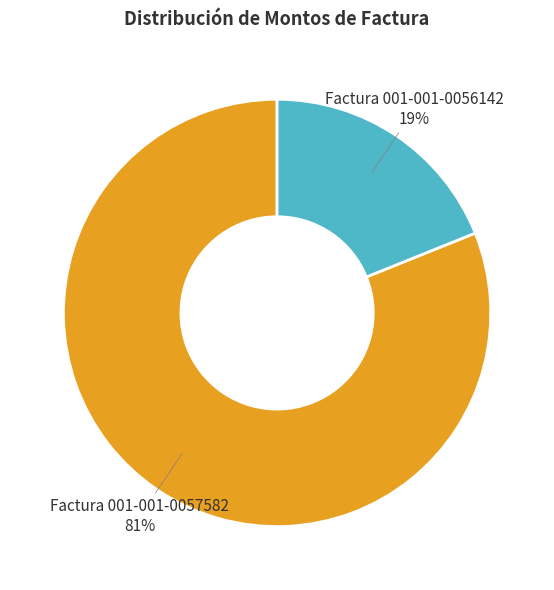

Which category has the smallest portion of the pie?

Factura 001-001-0056142